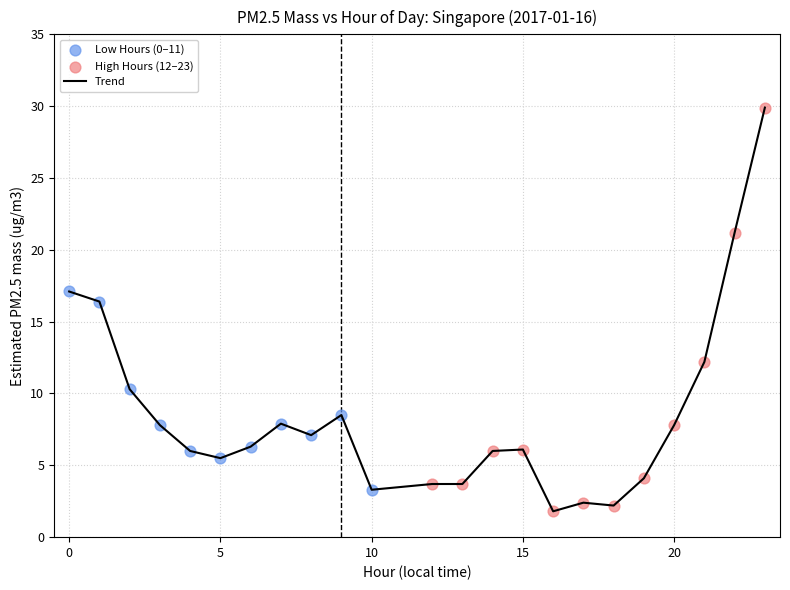

What is the difference between the maximum and minimum values?

28.1